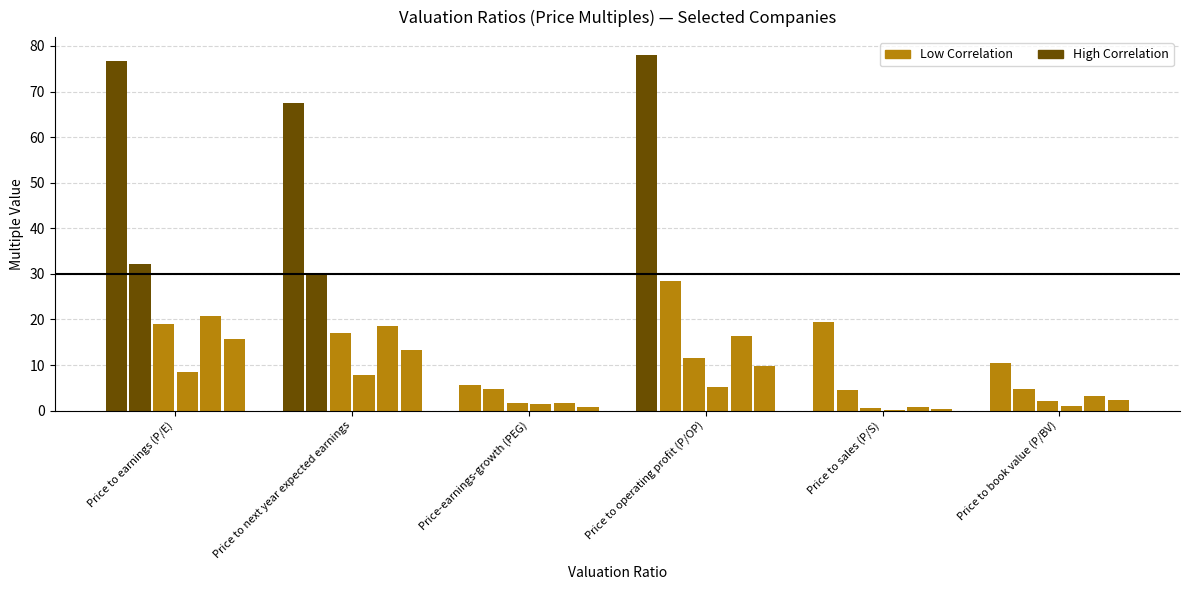

Reading left to right, list all the values displayed in this chart.

Intuitive Surgical Inc.: 76.7	67.5	5.7	78.0	19.4	10.4
Abbott Laboratories: 32.3	30.2	4.7	28.5	4.6	4.8
Cigna Group: 19.1	17.1	1.7	11.5	0.5	2.1
CVS Health Corp.: 8.4	7.9	1.4	5.1	0.2	0.9
Elevance Health Inc.: 20.8	18.5	1.7	16.4	0.7	3.2
Humana Inc.: 15.7	13.4	0.9	9.8	0.4	2.4